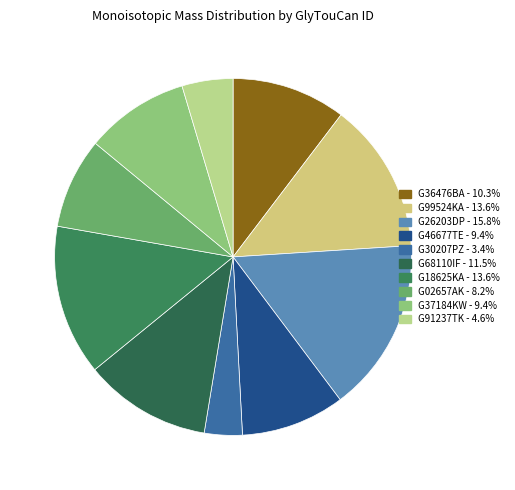

What is the total percentage of G37184KW and G68110IF?

20.9%